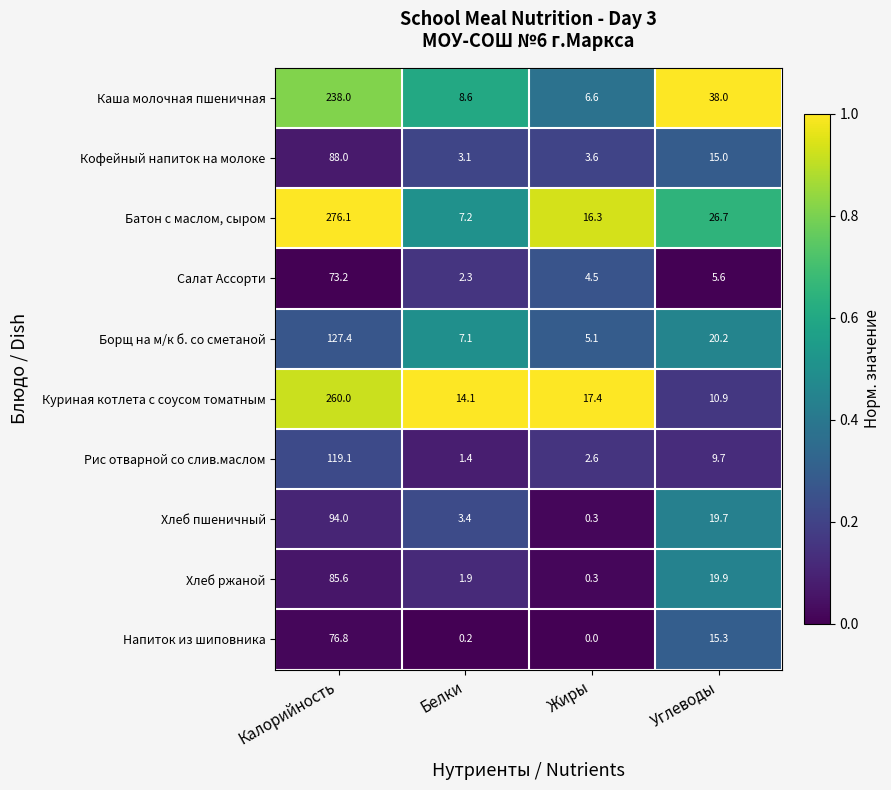

What is the difference between the maximum and minimum values in the Борщ на м/к б. со сметаной series?

122.3